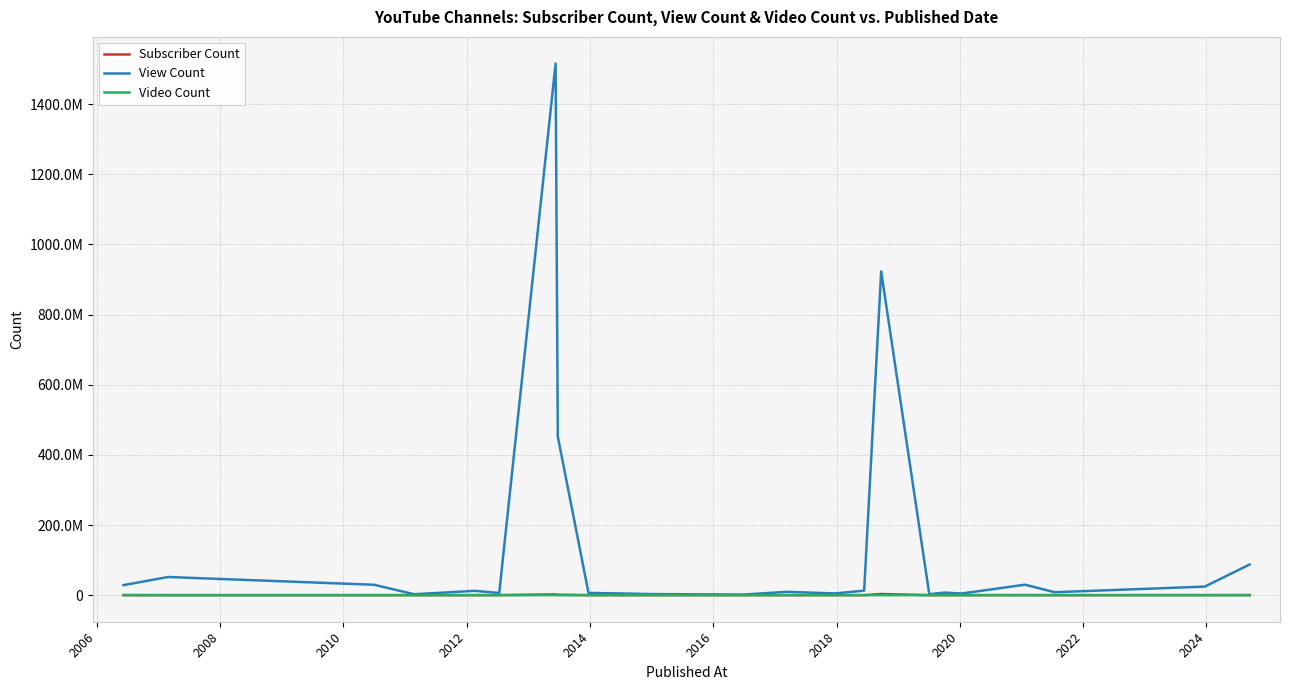

Reading left to right, extract all data points from this chart.

Subscriber Count: 42300	56900	28900	27500	40400	69400	2190000	1140000	50300	76800	43000	28100	36700	29100	29200	44300	3260000	30300	64700	44700	96000	47500	74500	210000
View Count: 28618580	51747574	29614145	2544454	12264160	6273266	1516211551	452261479	6314084	4056913	3105634	1598860	9488420	5506140	4988479	12854216	923302327	2694186	7271409	4627359	29836822	8356309	24332452	87313155
Video Count: 206501	1378	1534	312	136	145	45578	9367	917	114	441	46	269	1195	440	143	1540	798	558	179	289	626	483	68